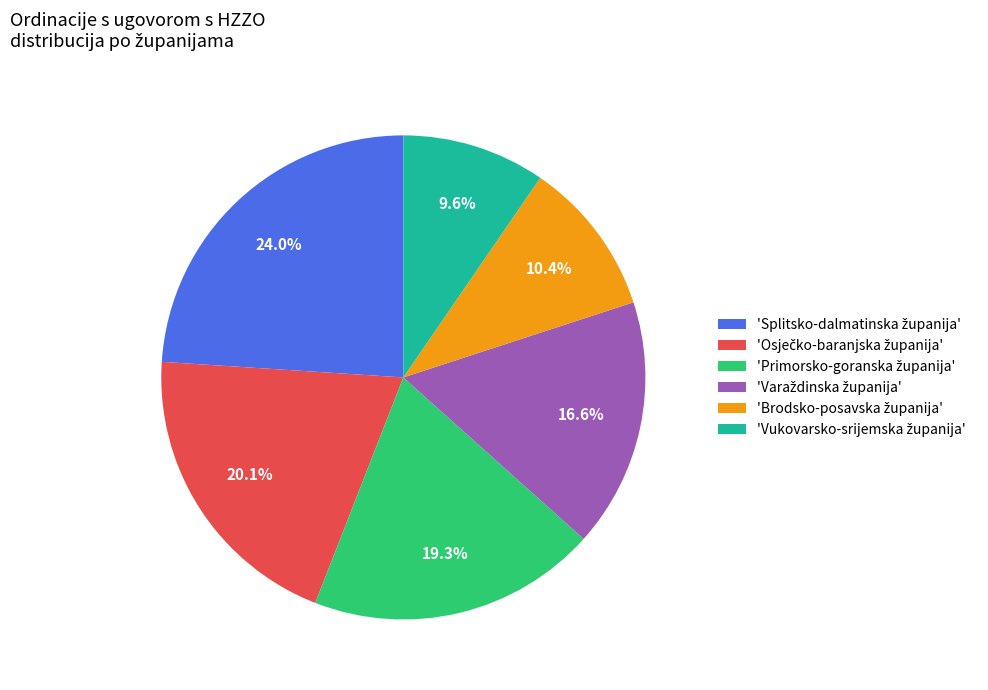

How many slices are in this pie chart?

6